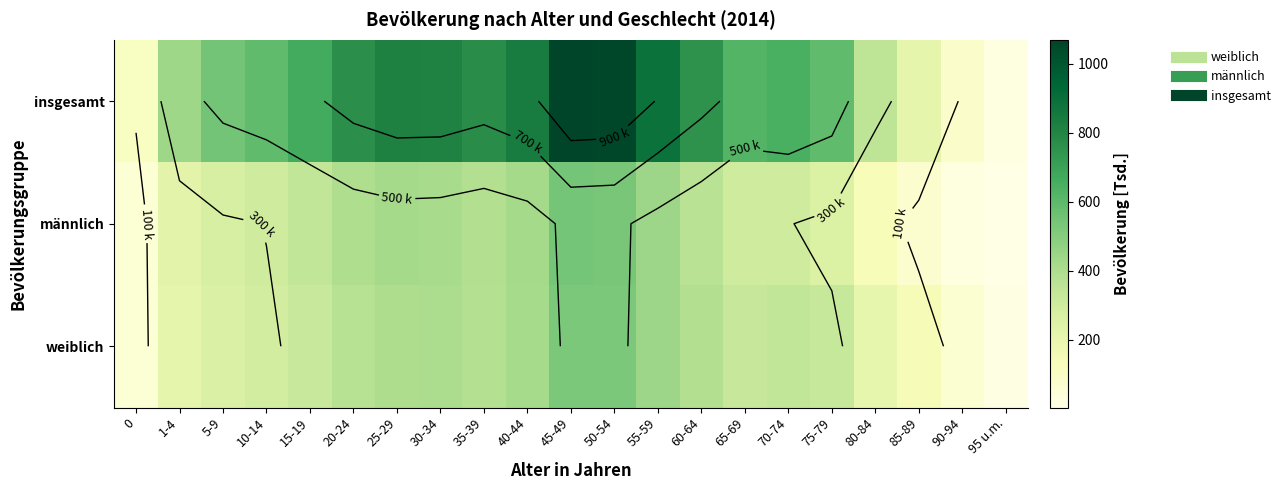

How many categories are shown in the chart?

21